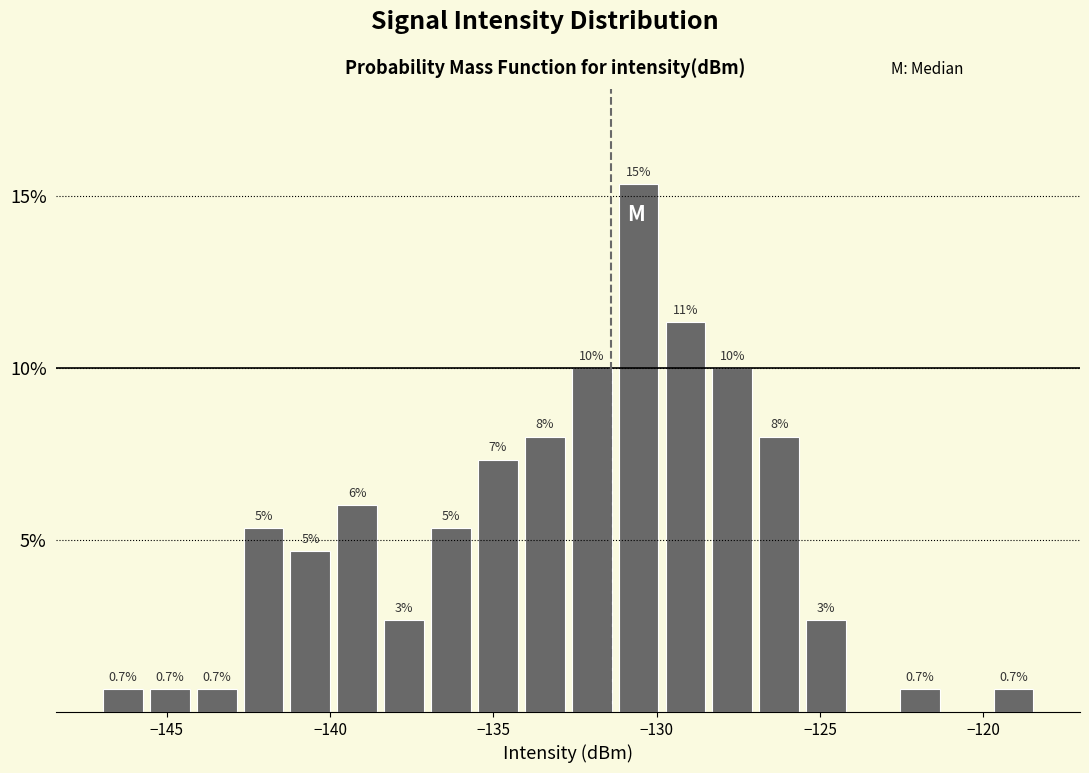

Around what value on the x-axis is the tallest bar? Give the approximate position of its centre, as read against the axis.

-130.5